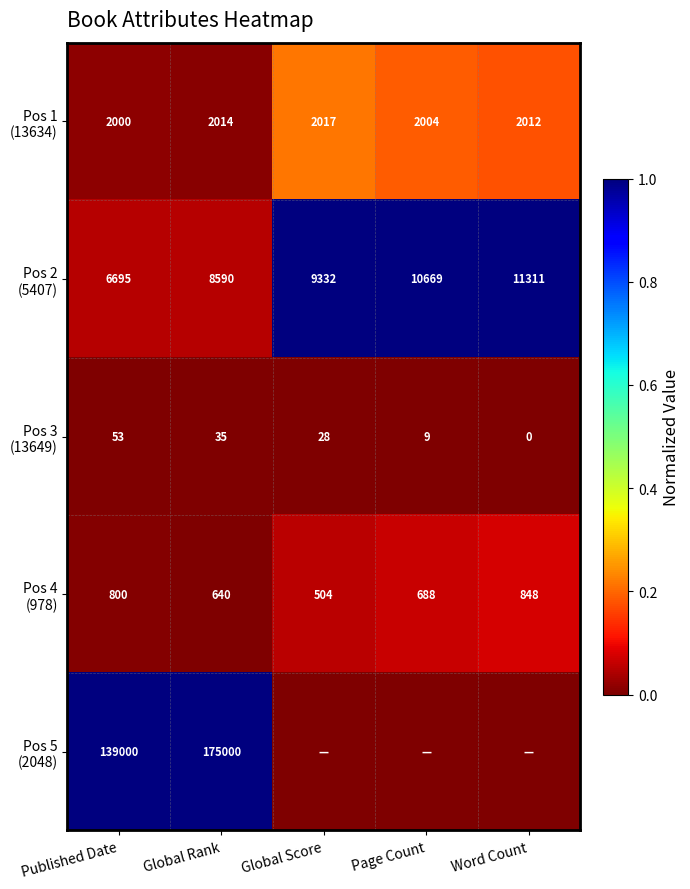

What is the total value across all series at Page Count?

1.3